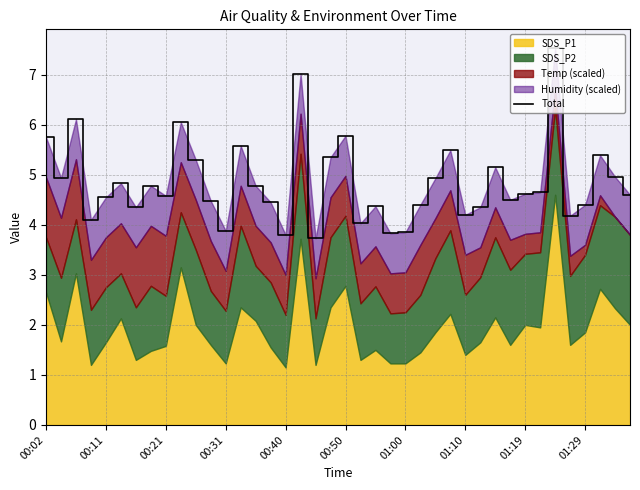

Does the chart have visible grid lines?

Yes